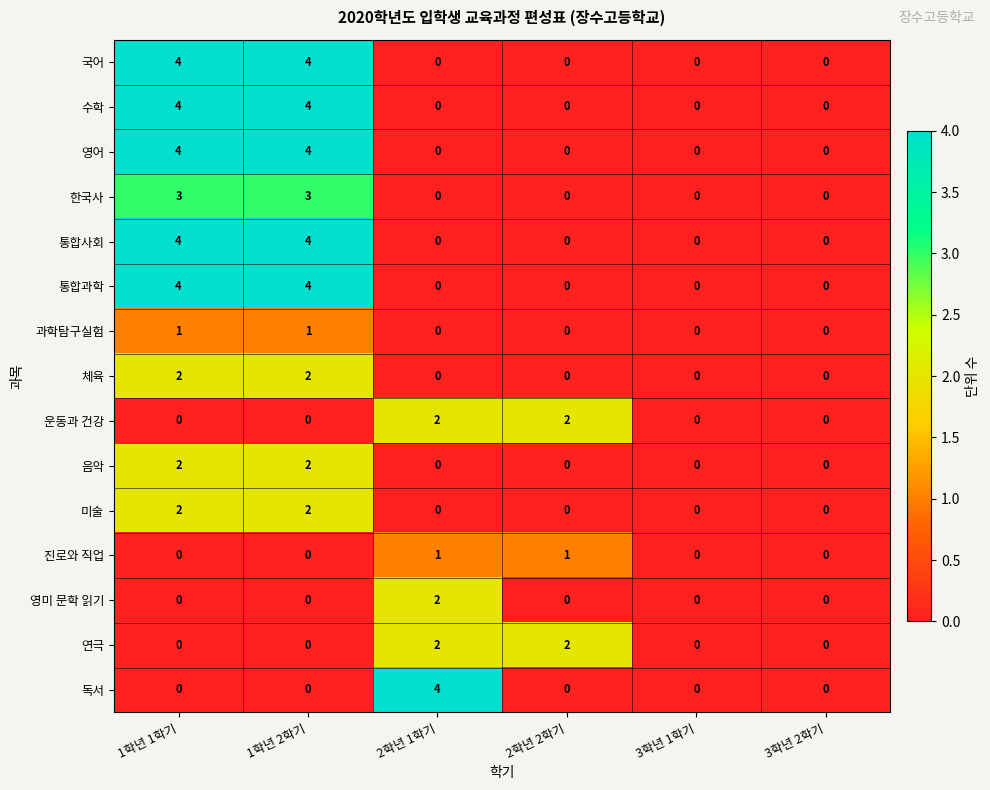

At how many categories does at least one series exceed 1?

4